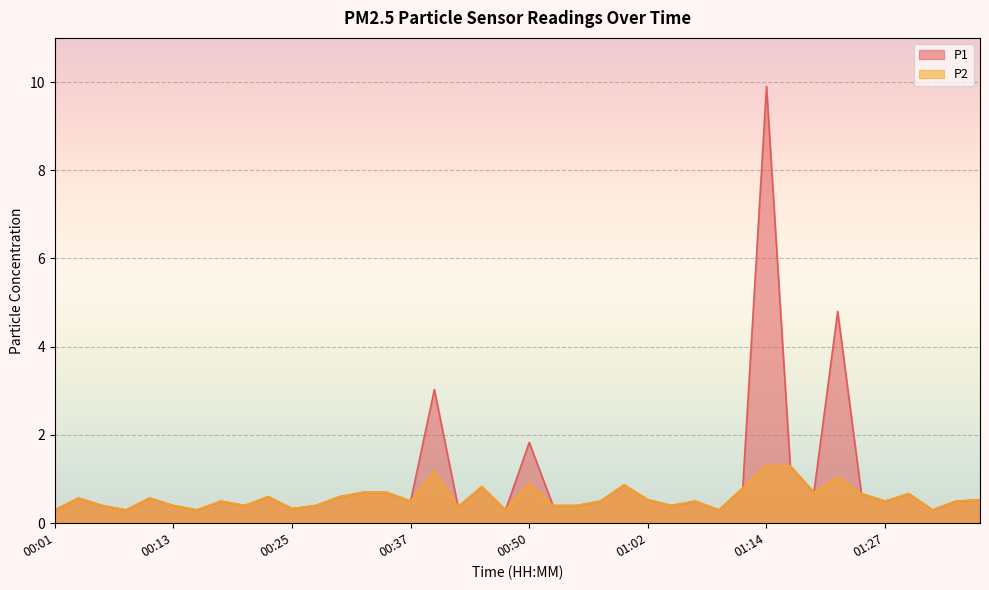

What is the sum of all P1 values?

38.5